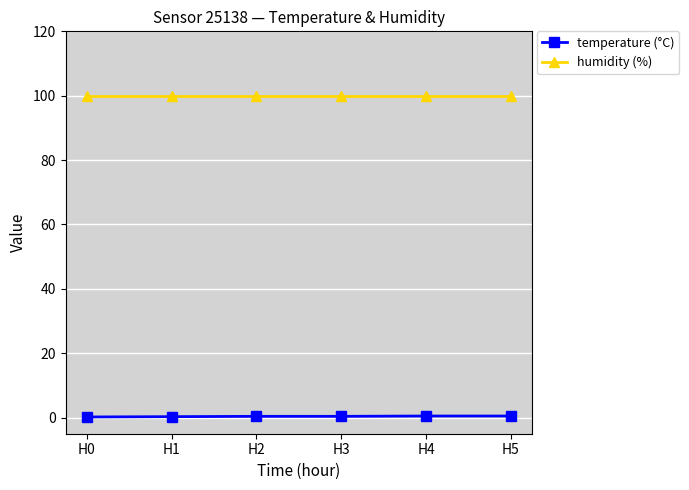

What is the difference between the maximum and minimum values in the temperature (°C) series?

0.3